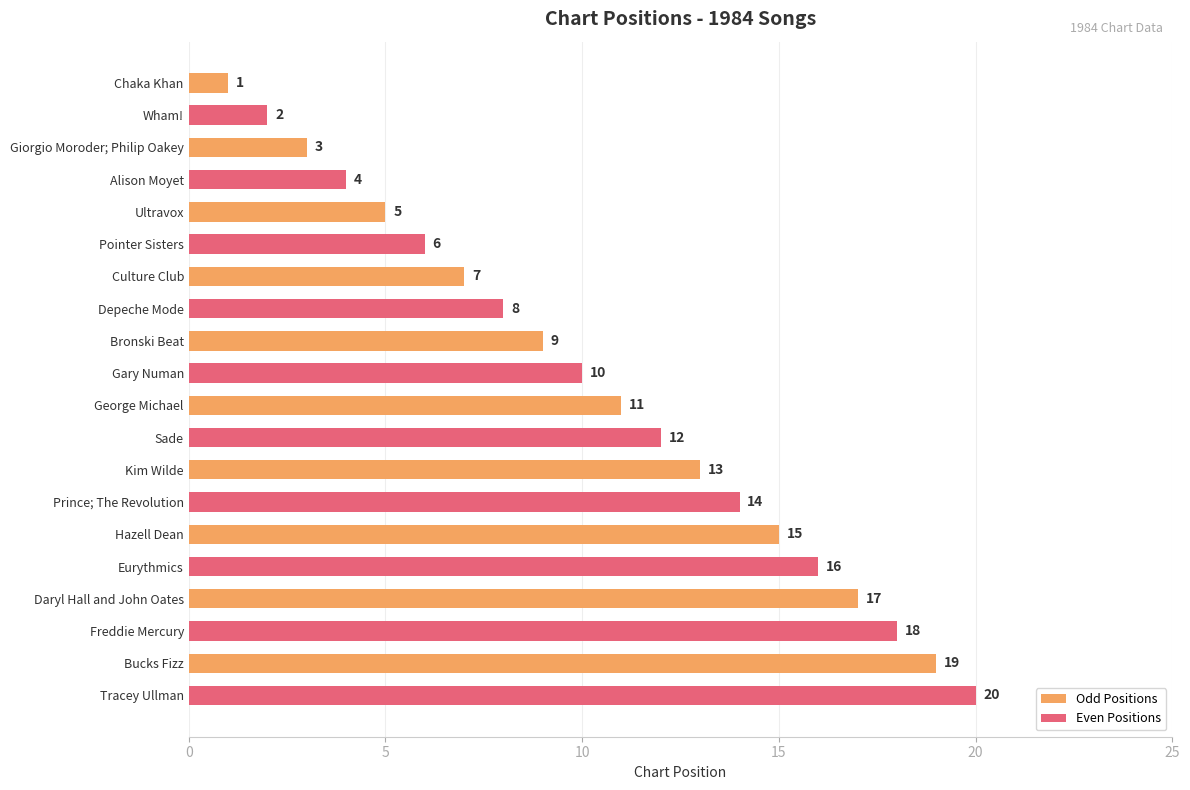

True or false: the data shows 10 at Pointer Sisters.

False